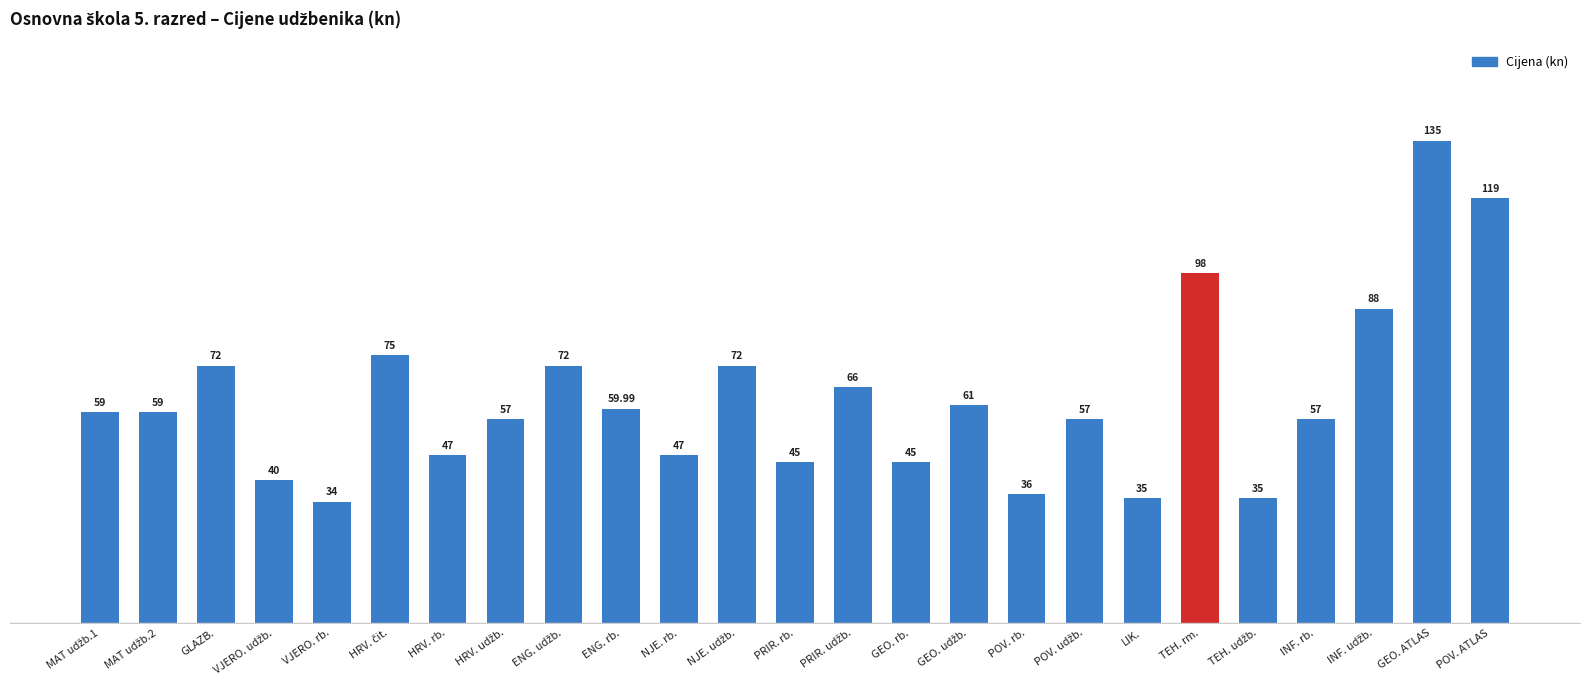

Does the chart contain any negative values?

No